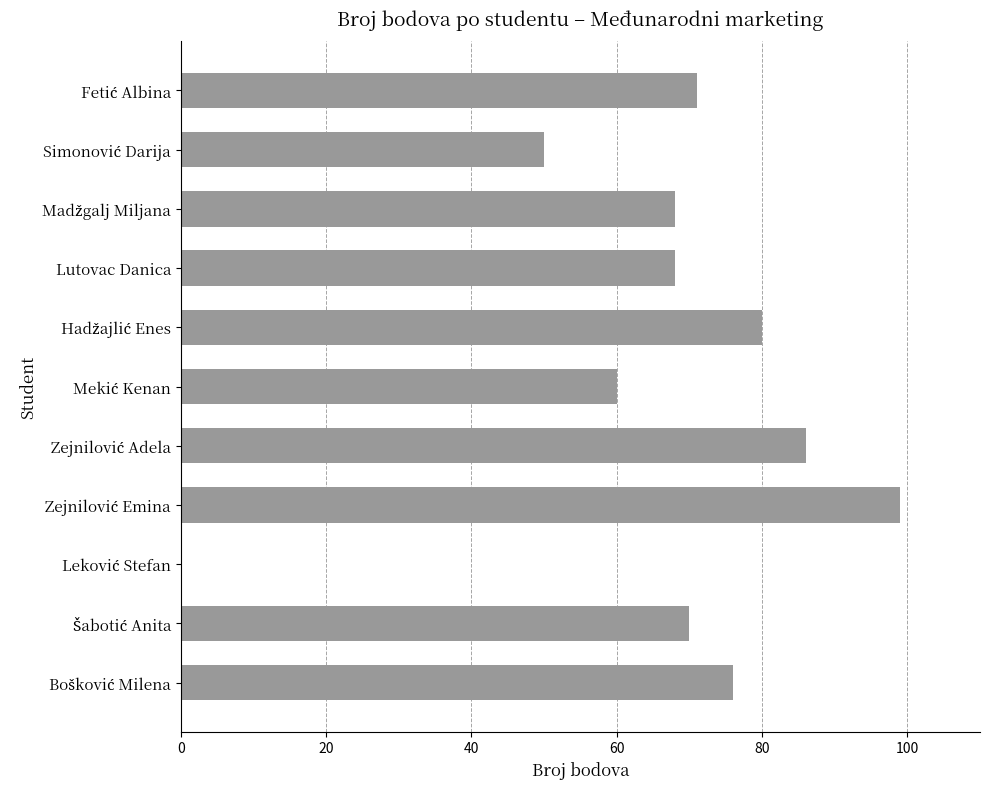

Are the bars horizontal?

Yes